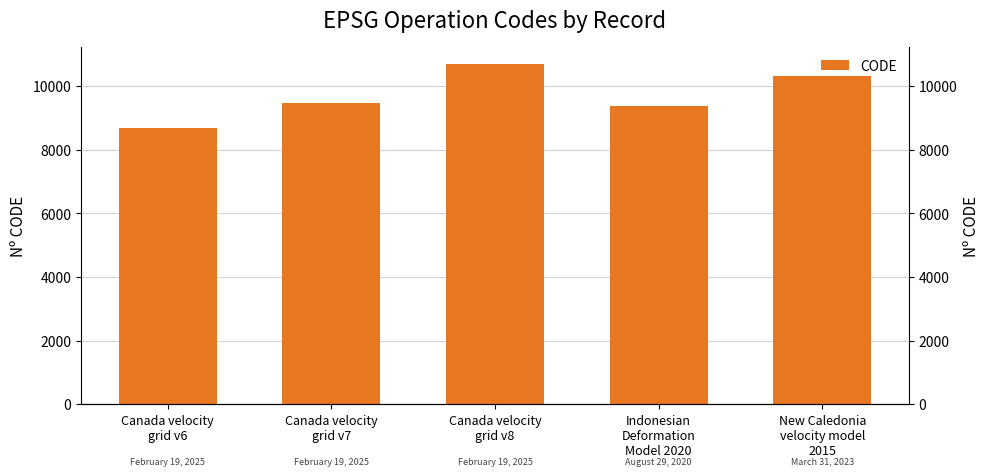

Reading left to right, transcribe all the data shown in this chart.

Canada velocity
grid v6=8676	Canada velocity
grid v7=9483	Canada velocity
grid v8=10707	Indonesian
Deformation
Model 2020=9375	New Caledonia
velocity model
2015=10323